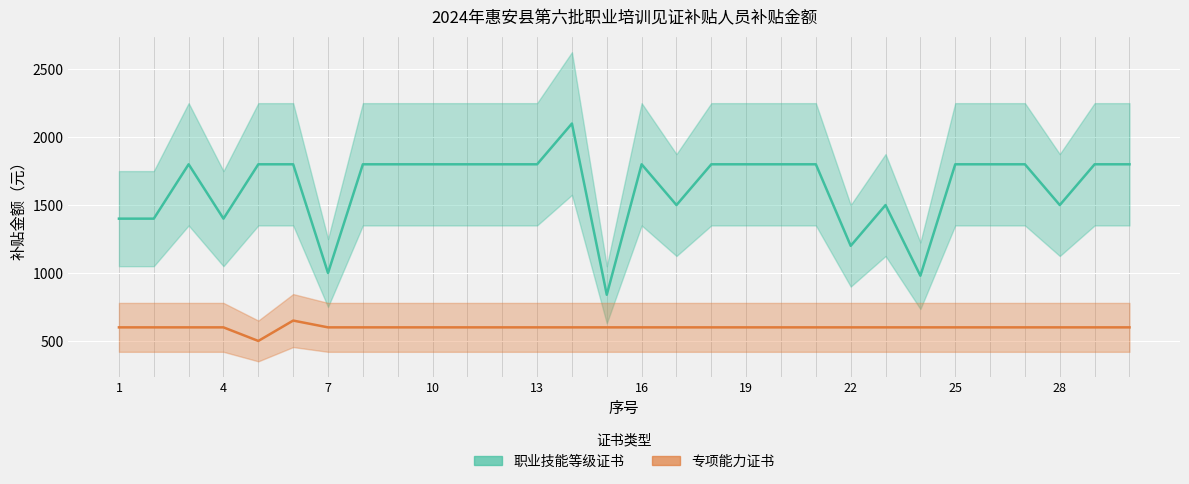

Is the value of 职业技能等级证书 at 13 greater than the value of 专项能力证书 at 15?

Yes